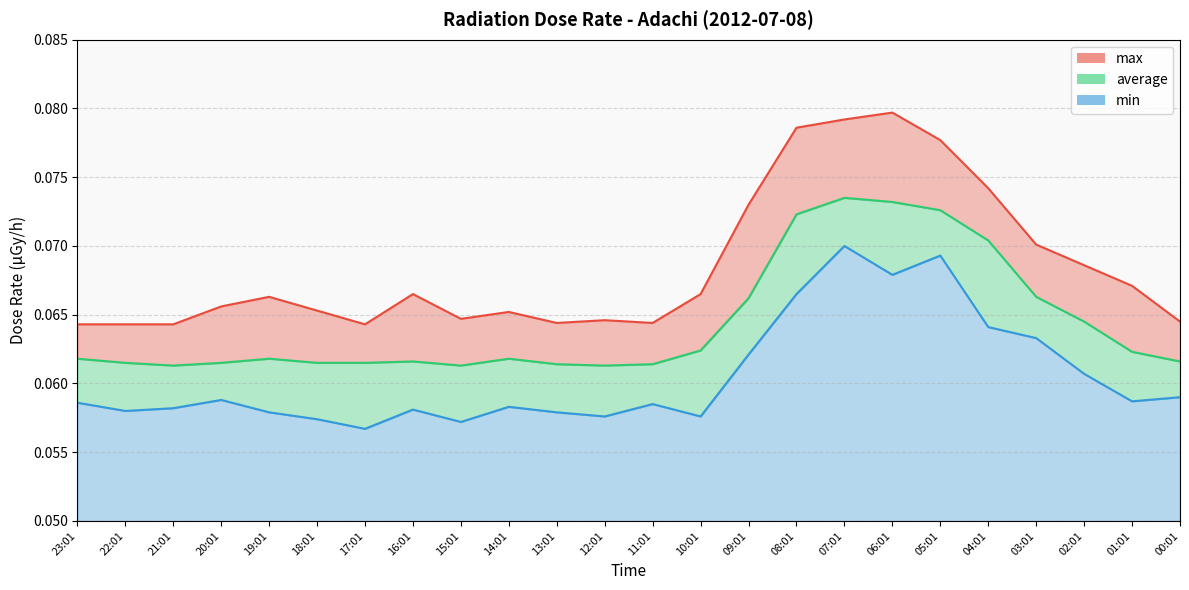

At which category is the sum across all series the highest?

07:01